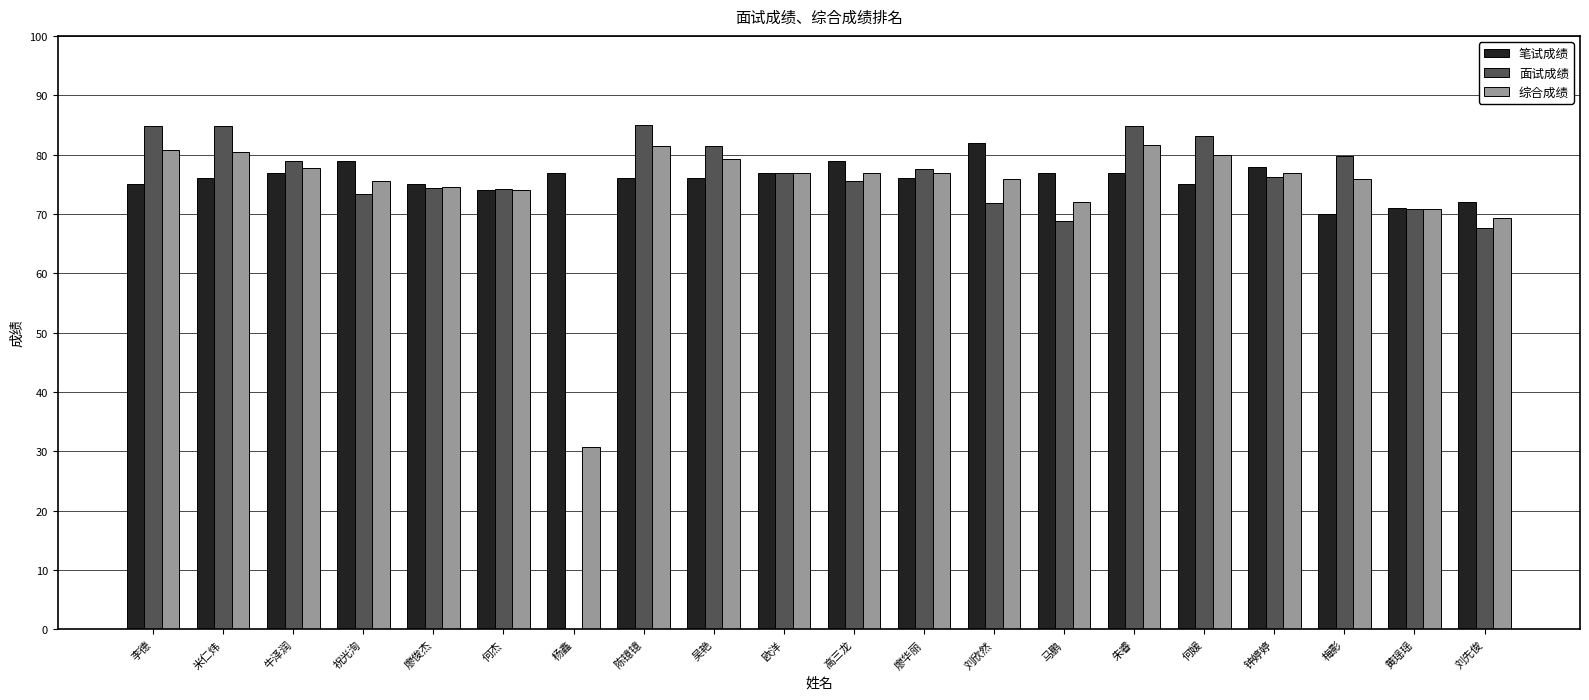

What is the difference between the 面试成绩 values at 何媛 and 刘先俊?

15.6